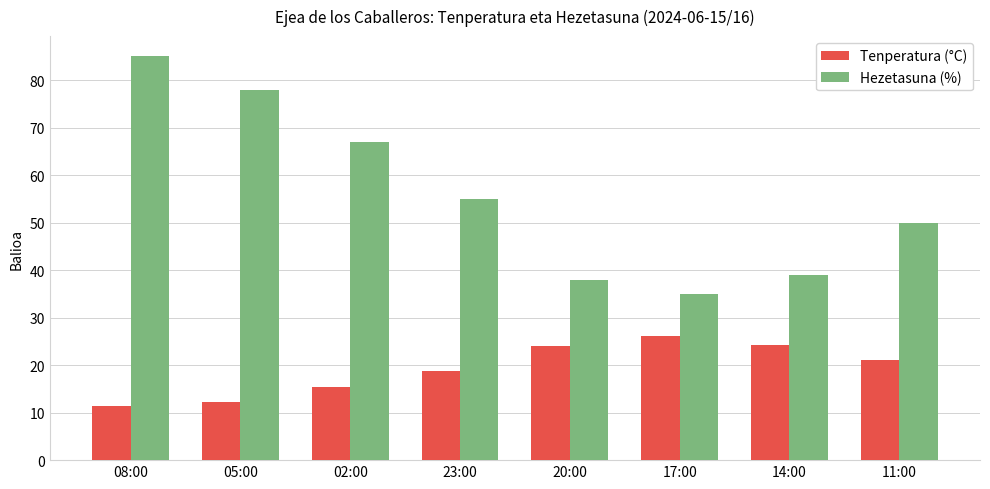

What is the label of the 5th bar from the right?

23:00